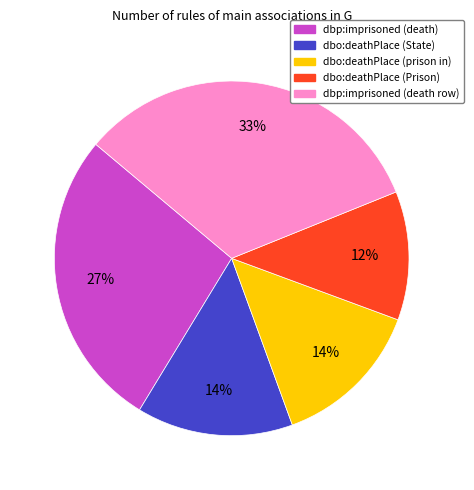

Which slice is the smallest?

dbo:deathPlace (Prison)